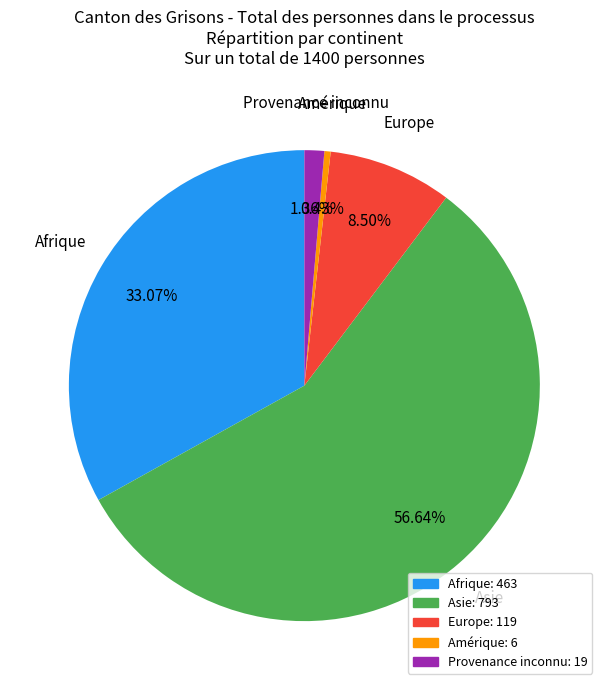

What is the total percentage of Amérique and Europe?

8.9%